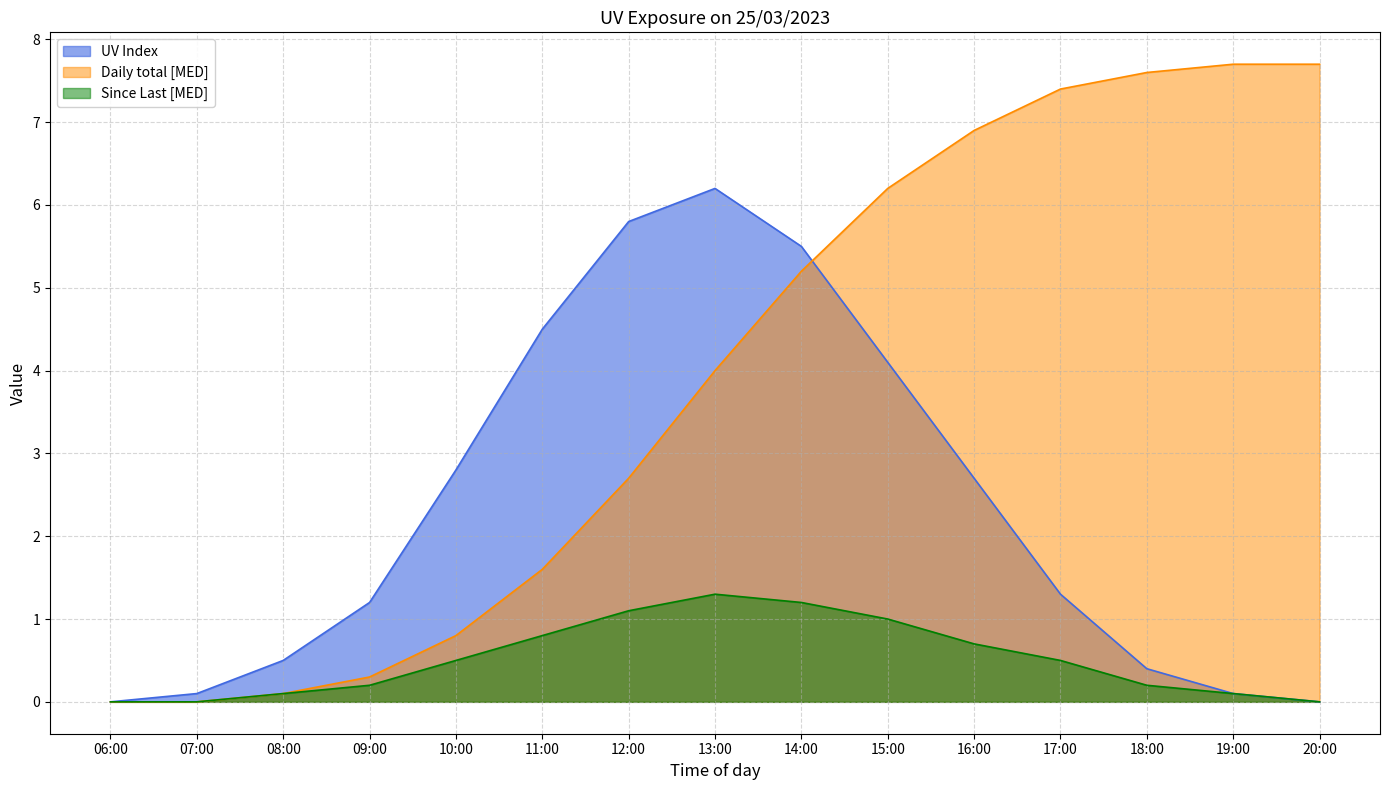

What are all the series names shown in the legend?

UV Index, Daily total [MED], Since Last [MED]